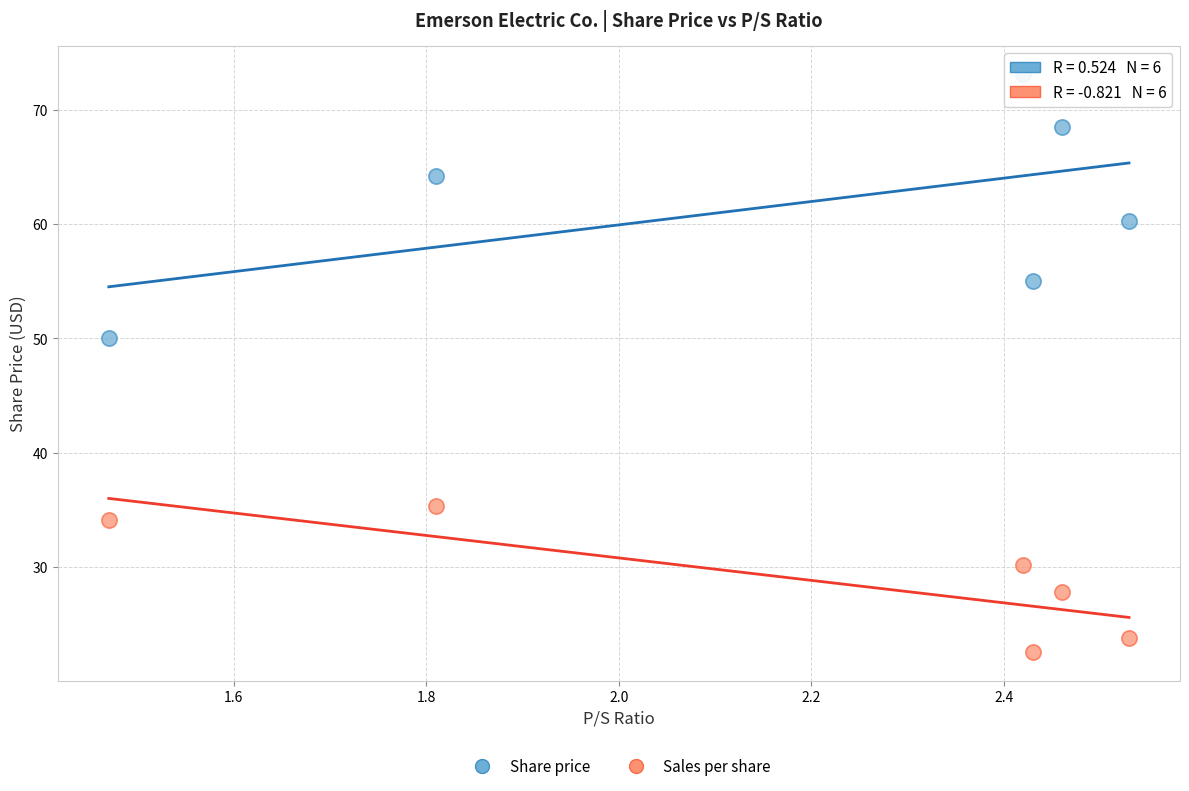

Which series reaches the maximum Y coordinate?

Share price